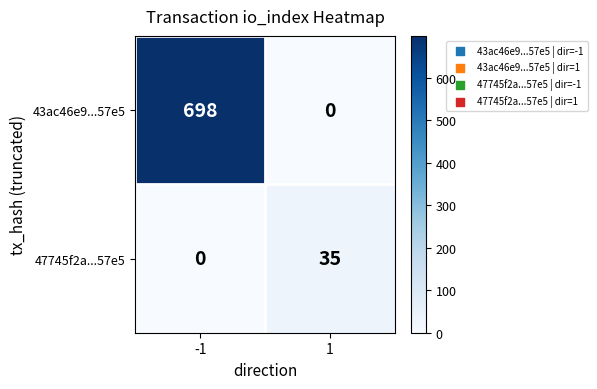

True or false: 47745f2a...57e5 has a value of 0 at -1.

True